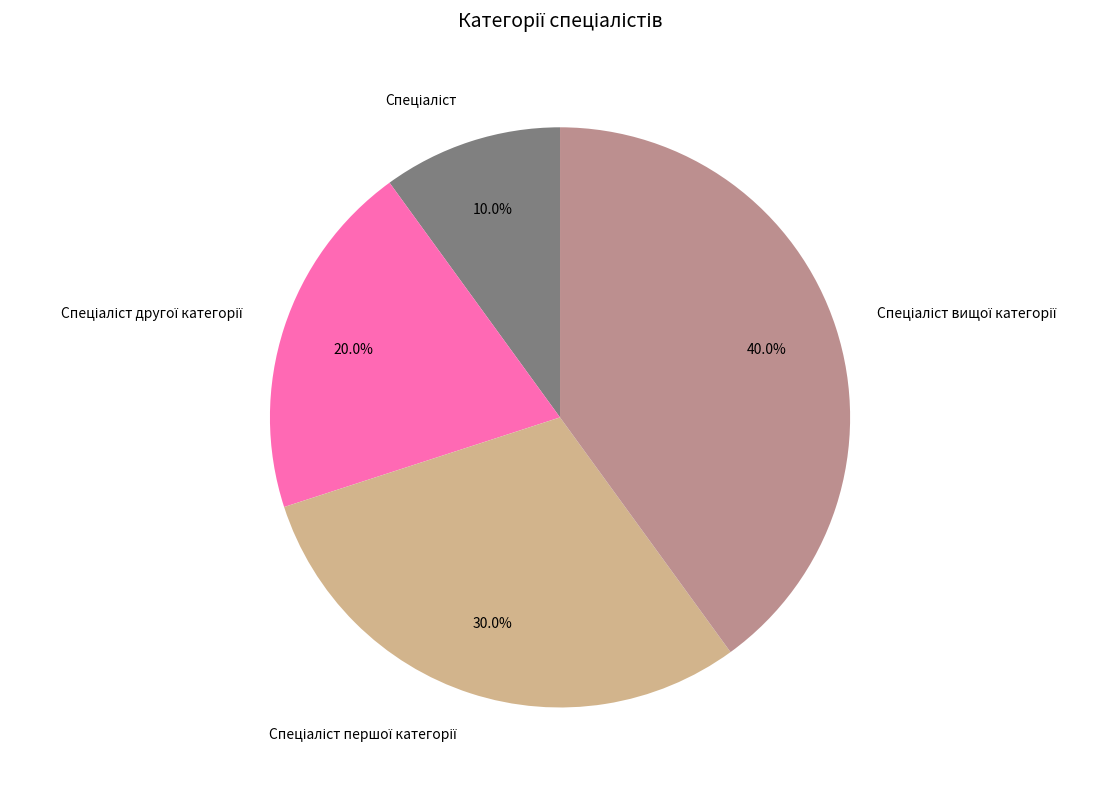

How many segments does this pie chart have?

4